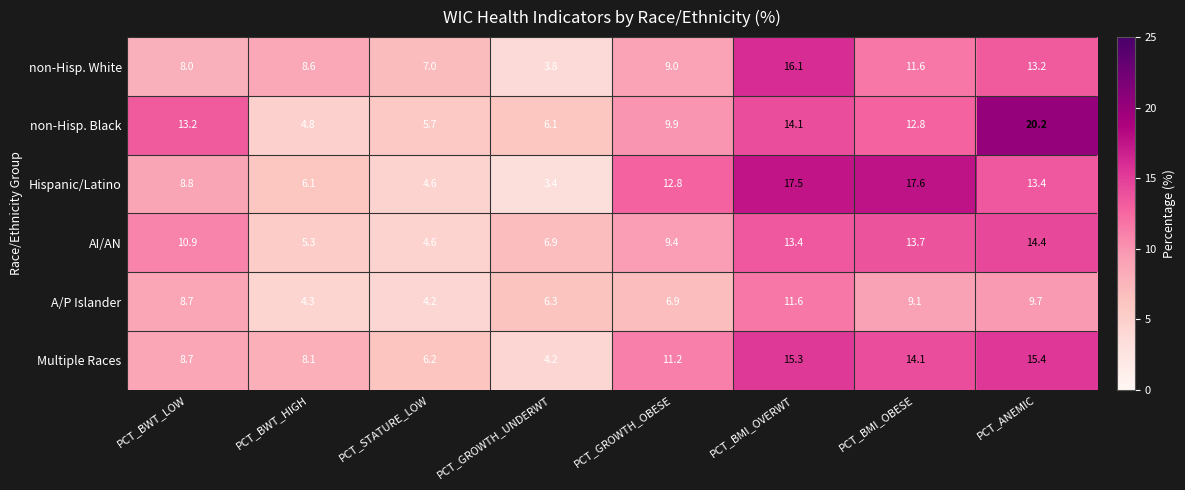

What is the sum of the non-Hisp. Black values at PCT_GROWTH_OBESE and PCT_ANEMIC?

30.1